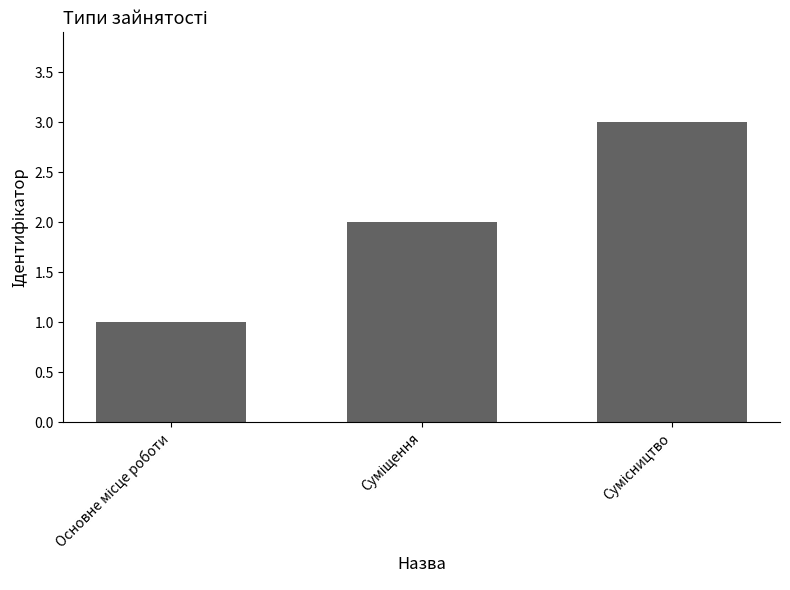

What is the maximum value shown in the chart?

3